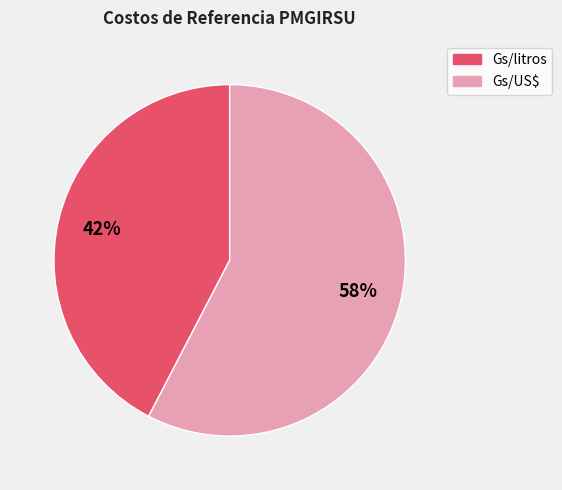

Which slice is the largest?

Gs/US$